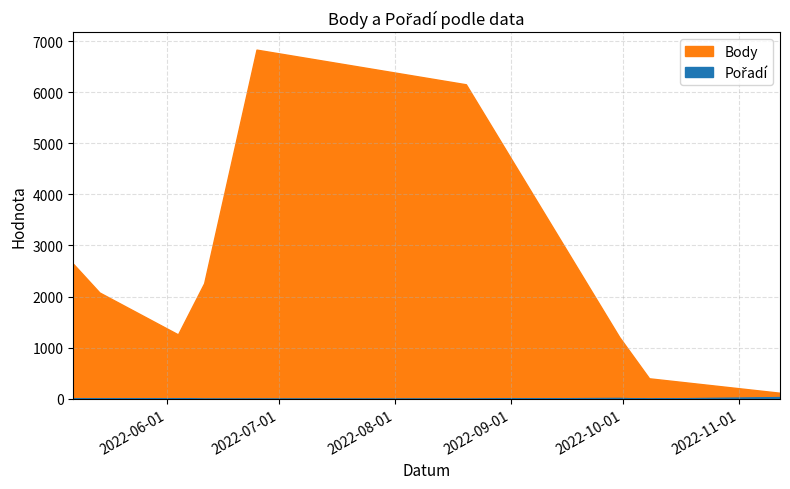

True or false: Pořadí has a value of 53 at 2022-11-12.

False